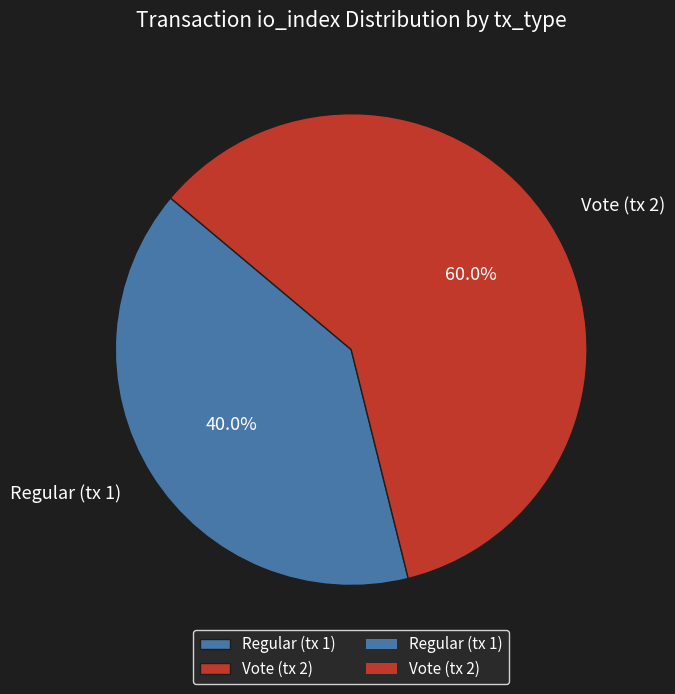

True or false: Regular (tx 1) accounts for 40% of the total.

True